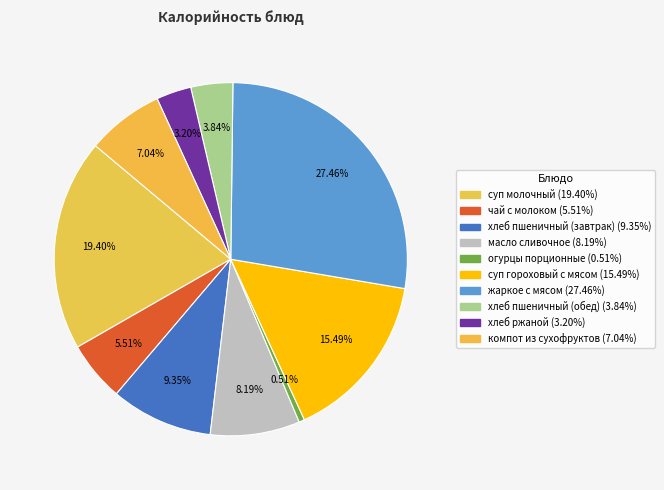

Is there any slice that represents more than half of the pie?

No